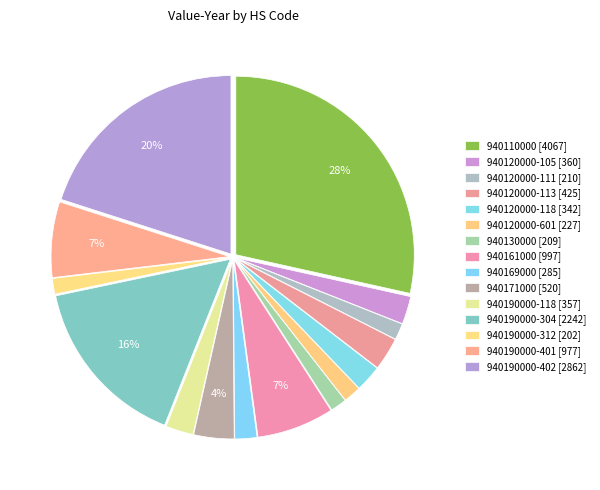

Count the number of slices in the pie.

15